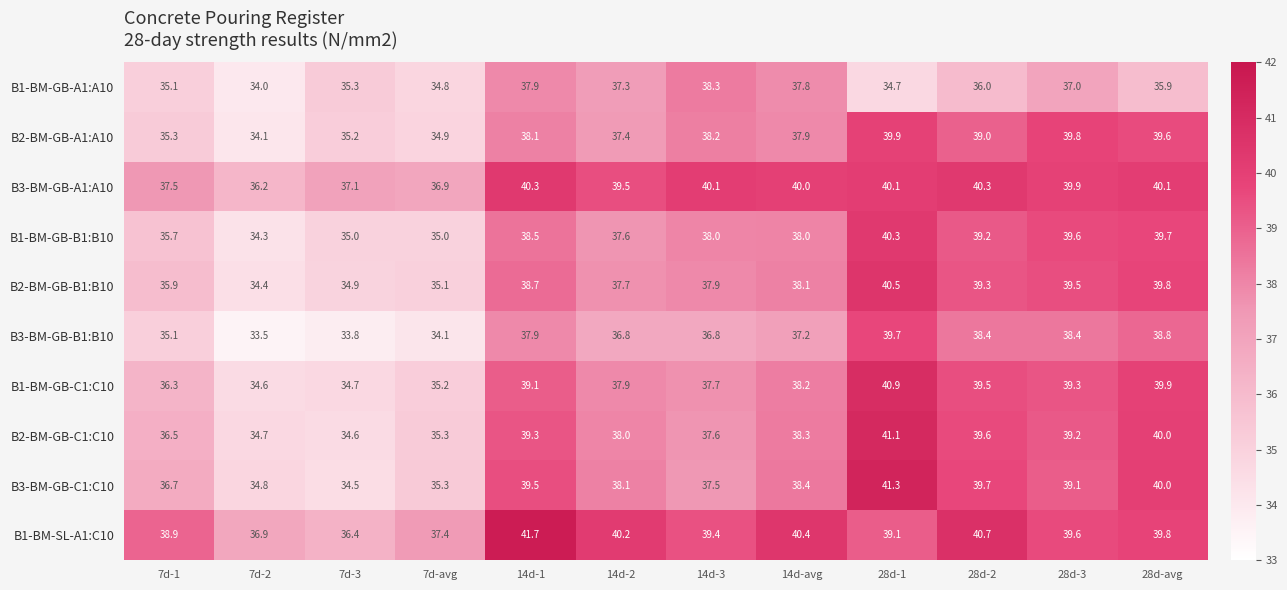

What is the sum of all B2-BM-GB-C1:C10 values?

454.2